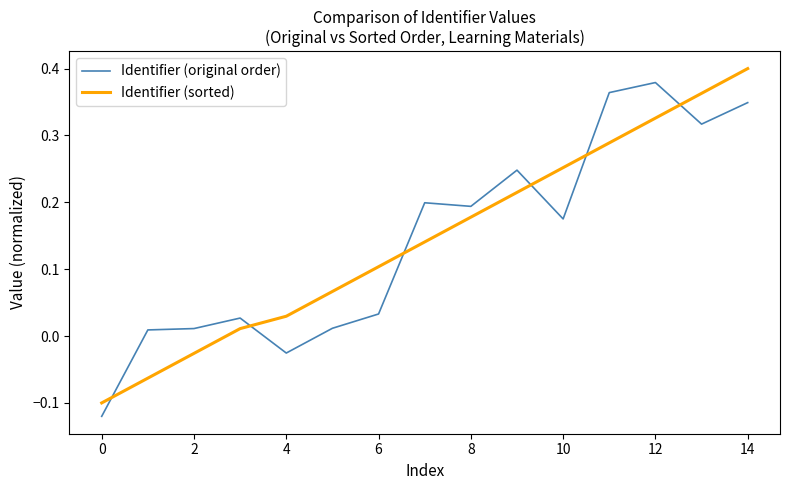

What is the sum of all Identifier (sorted) values?

2.2